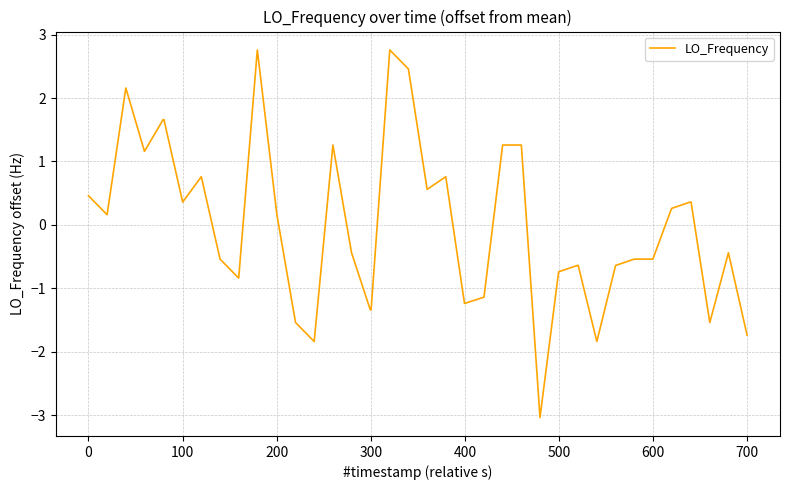

Count the number of data series in this chart.

1